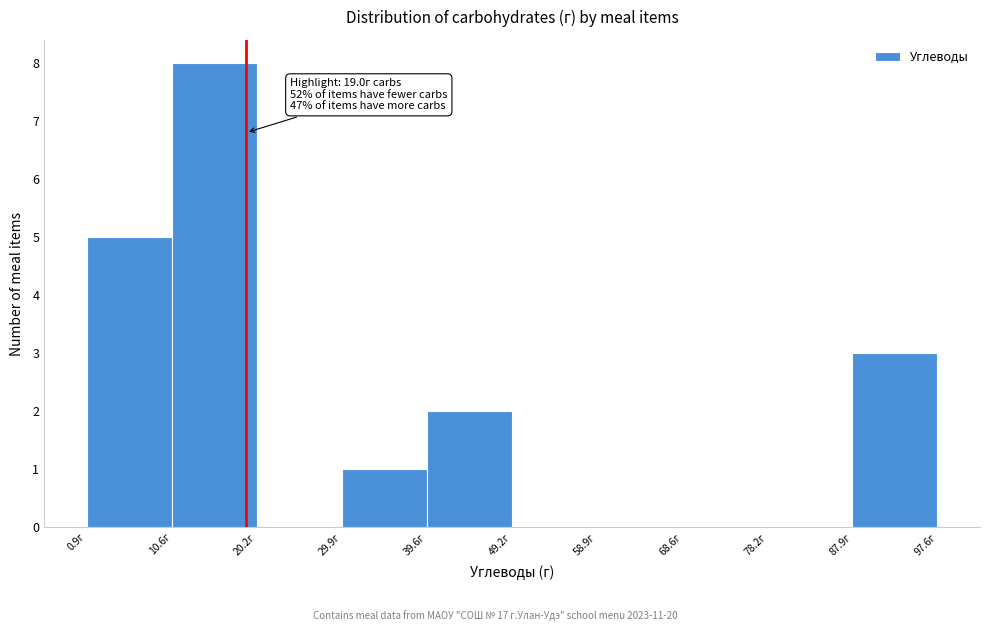

Which range on the x-axis has the tallest bar?

11 to 20